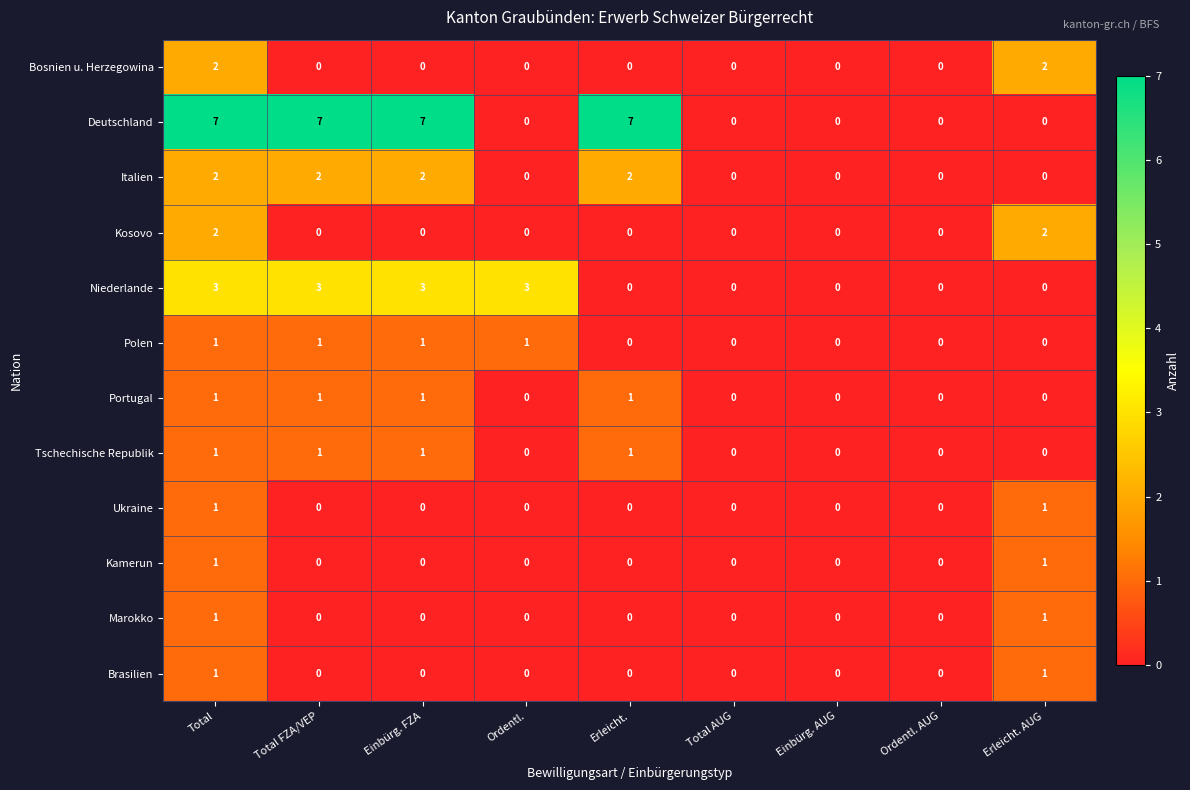

Count the Deutschland values in the range 0 to 7.

9